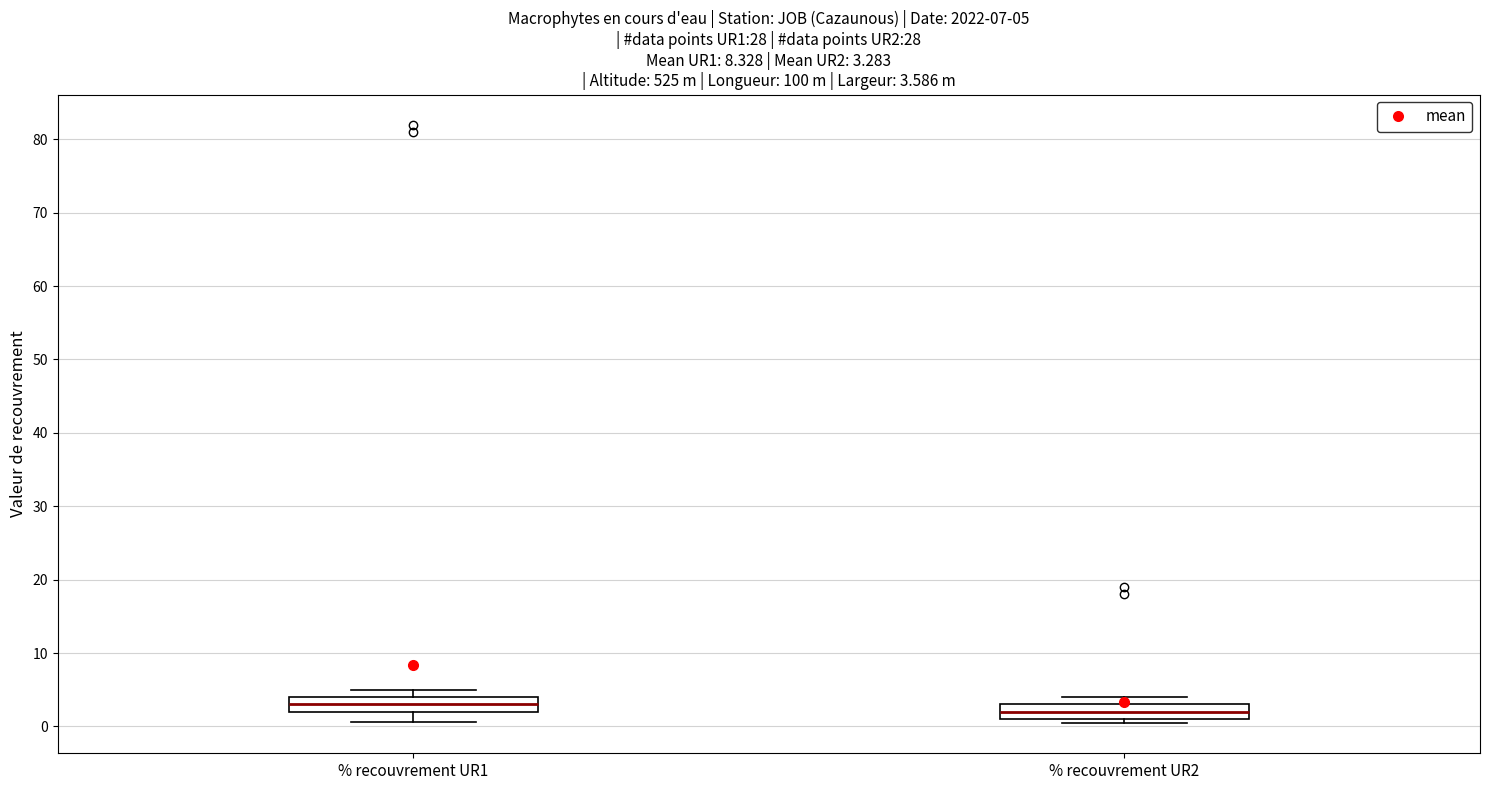

Which box has the highest median line?

% recouvrement UR1